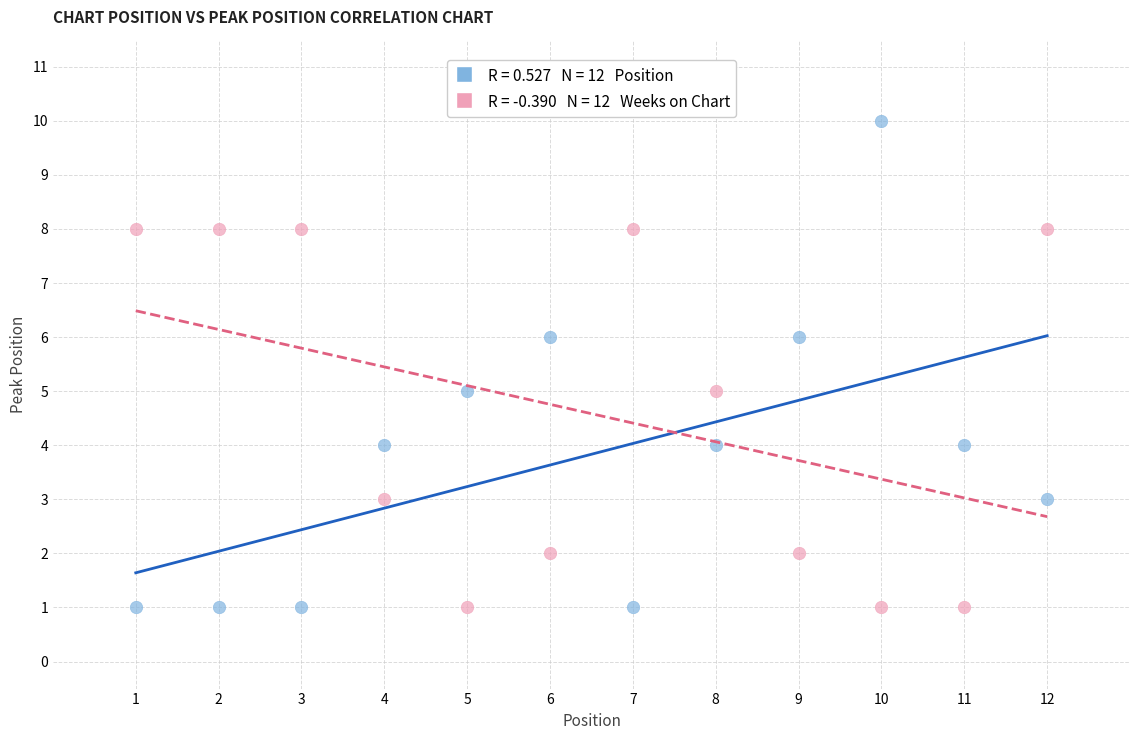

Across all data points, what is the range of X values (max minus min)?

11